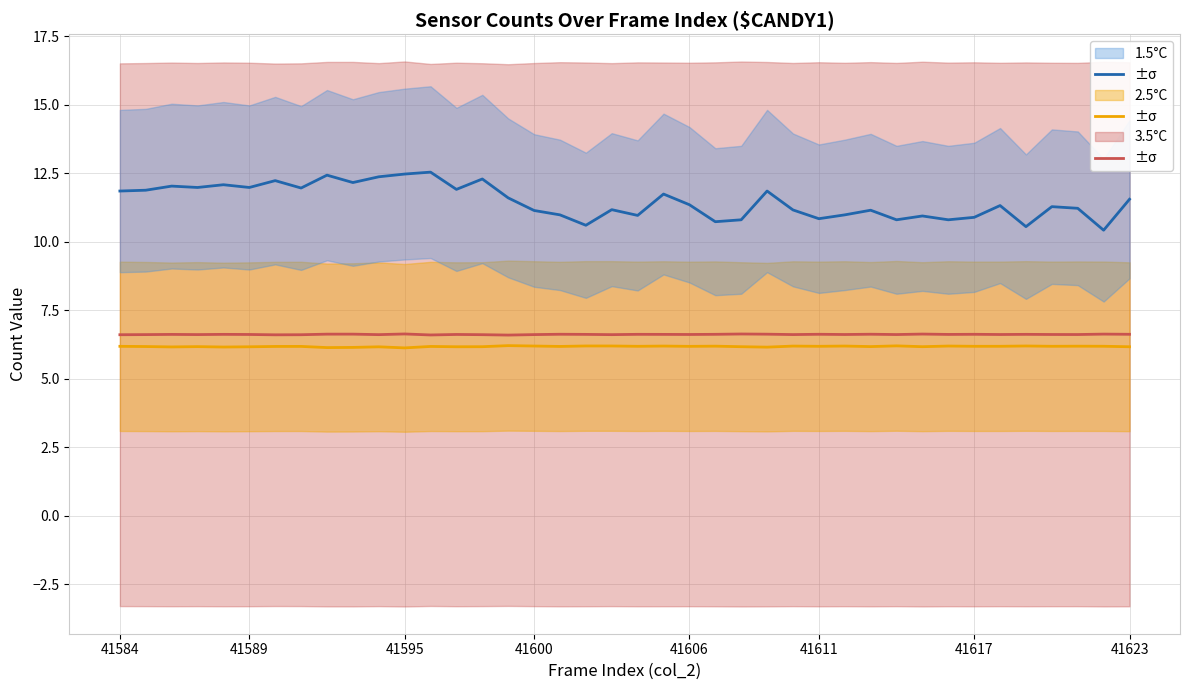

Between 21 and 34, which is larger?

21